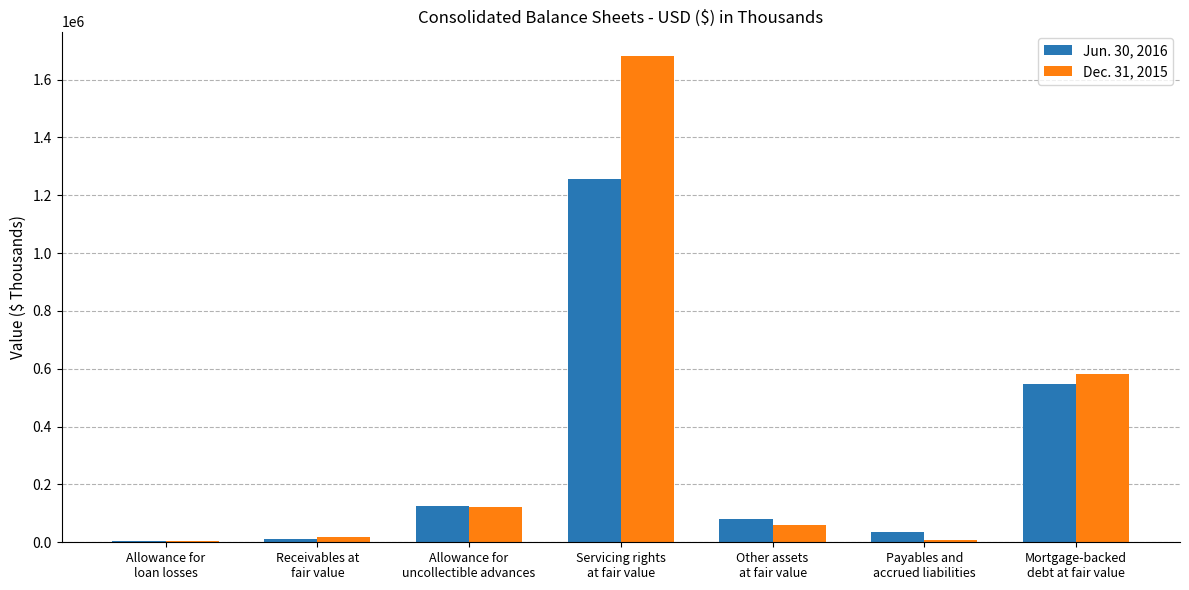

At which label is Jun. 30, 2016 closest to 629840?

Mortgage-backed
debt at fair value